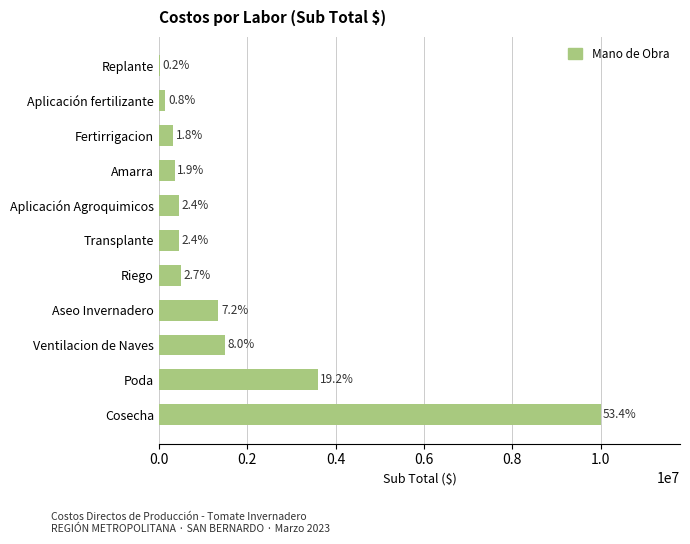

Are the bars horizontal?

Yes